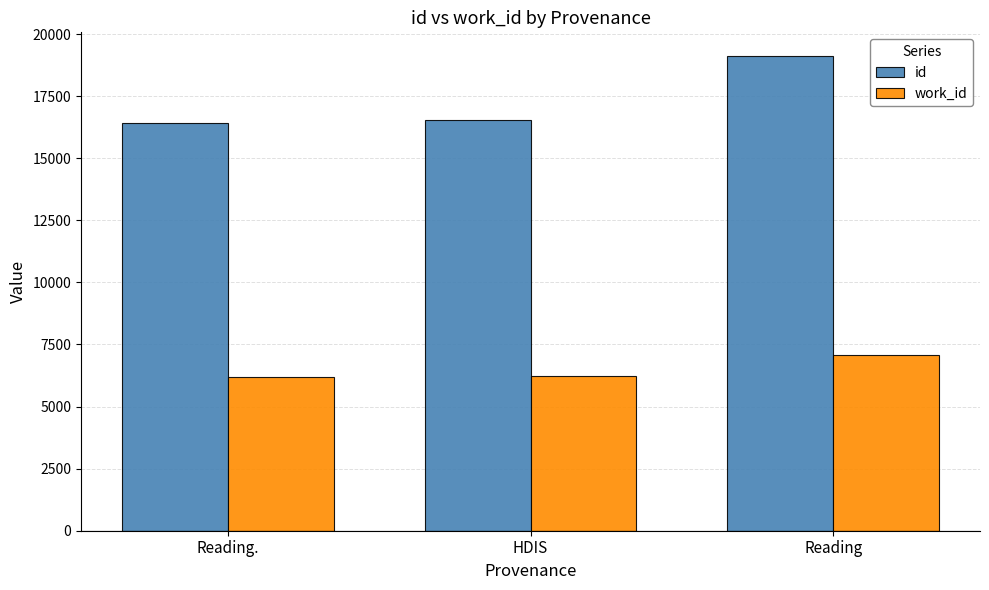

What are all the series names shown in the legend?

id, work_id